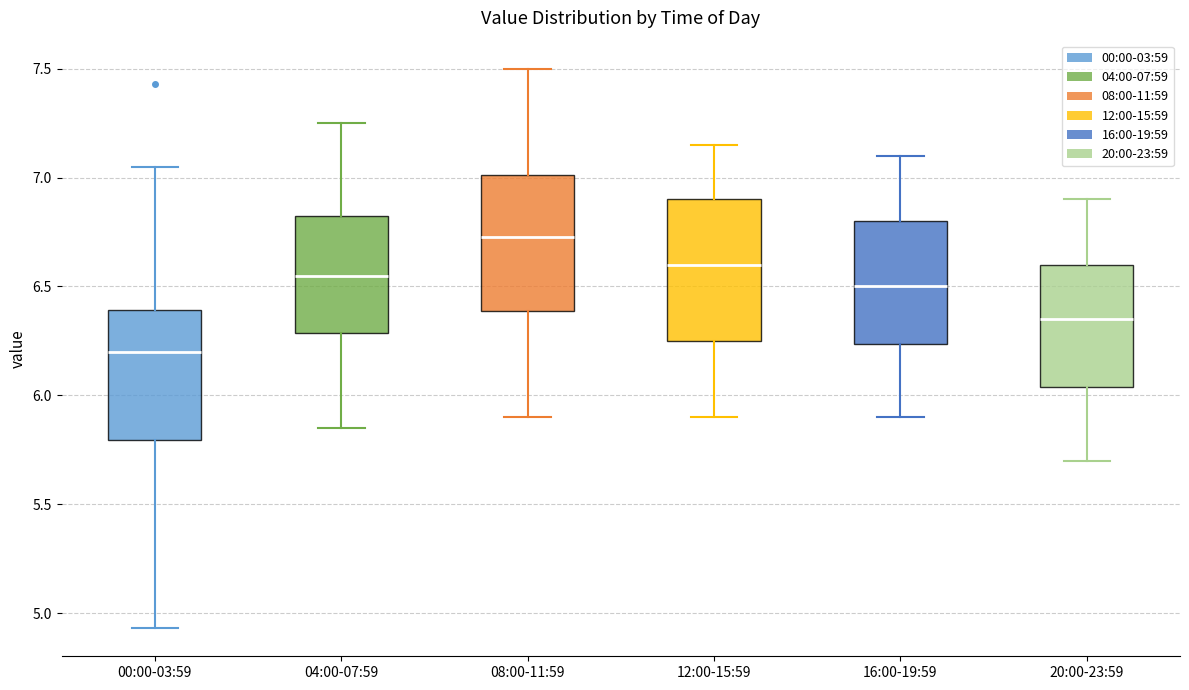

Which box has the lowest median line?

00:00-03:59